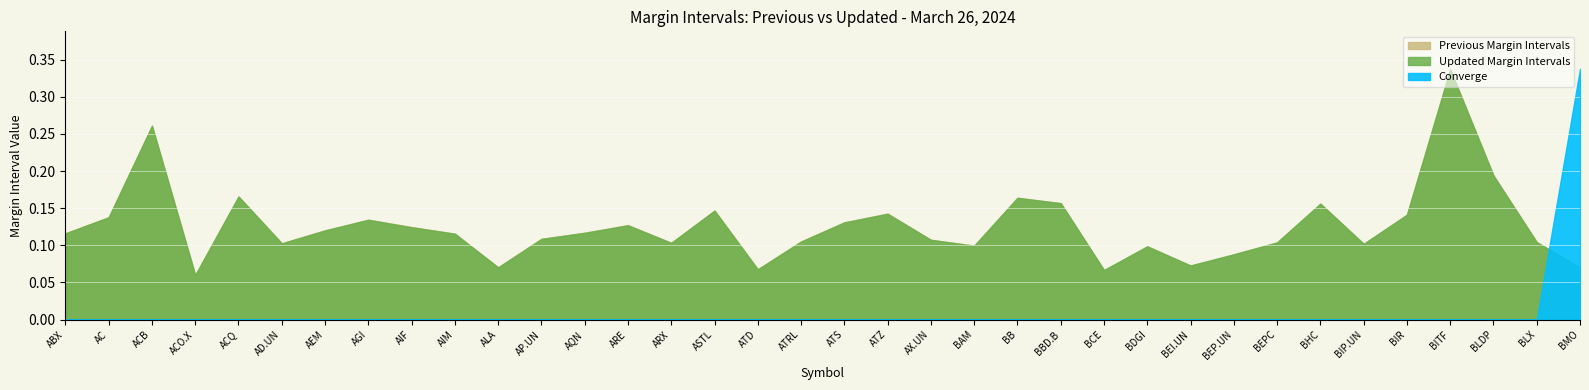

True or false: Converge and Updated Margin Intervals intersect in this chart.

True